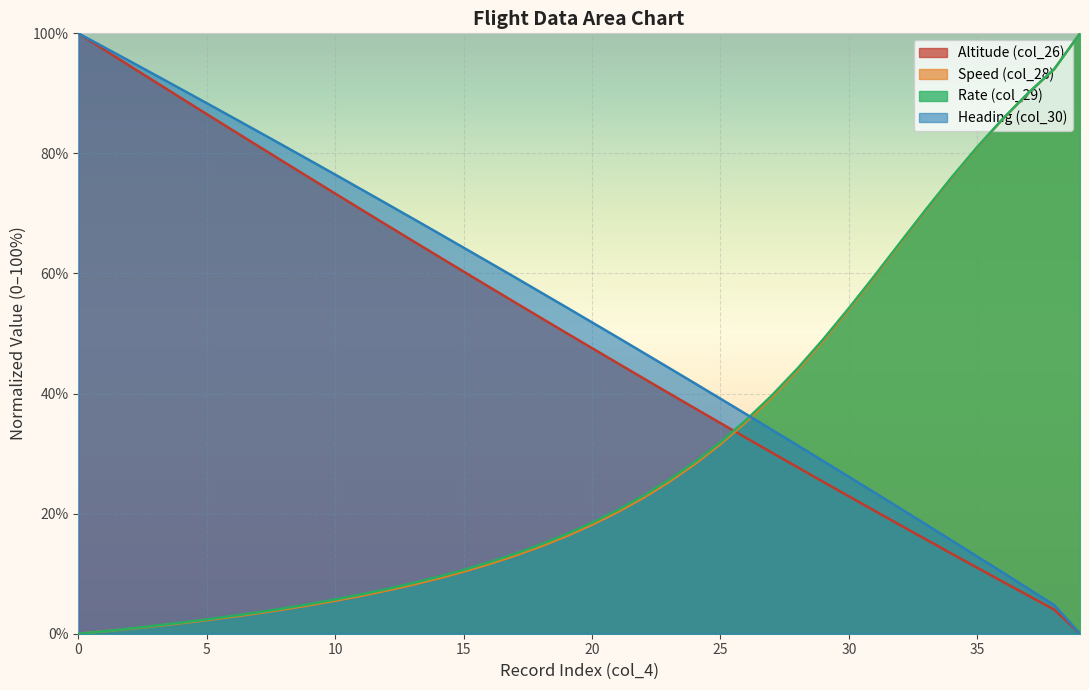

Does the chart display data point markers on the line(s)?

No